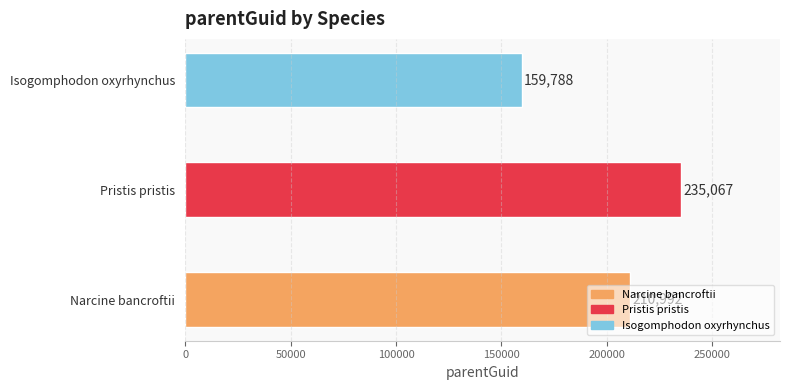

How many data points does each series have?

3